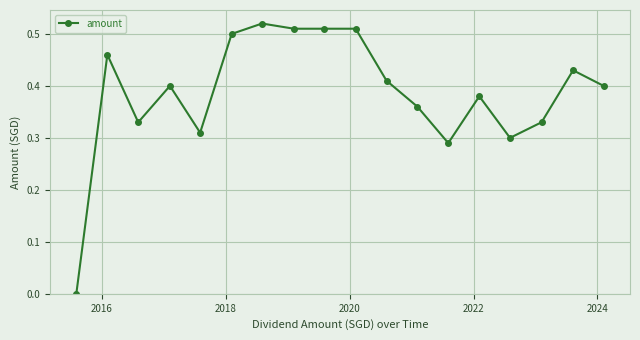

How many data points does each series have?

18